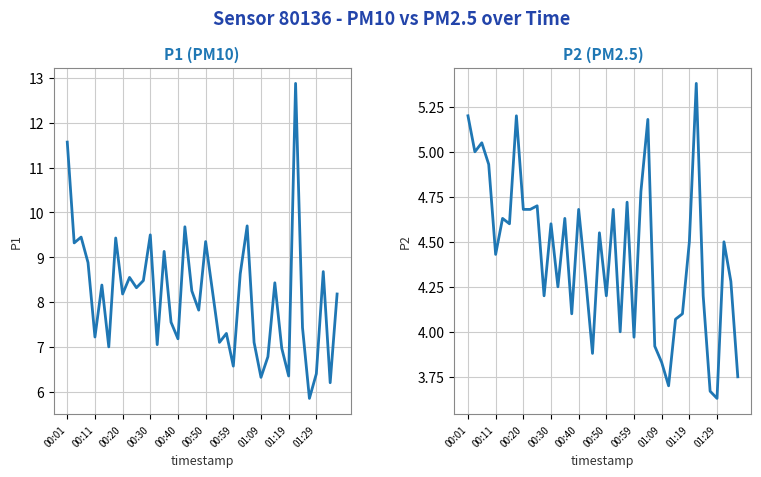

Is the value of P2 at 37 greater than the value of P1 at 20?

No